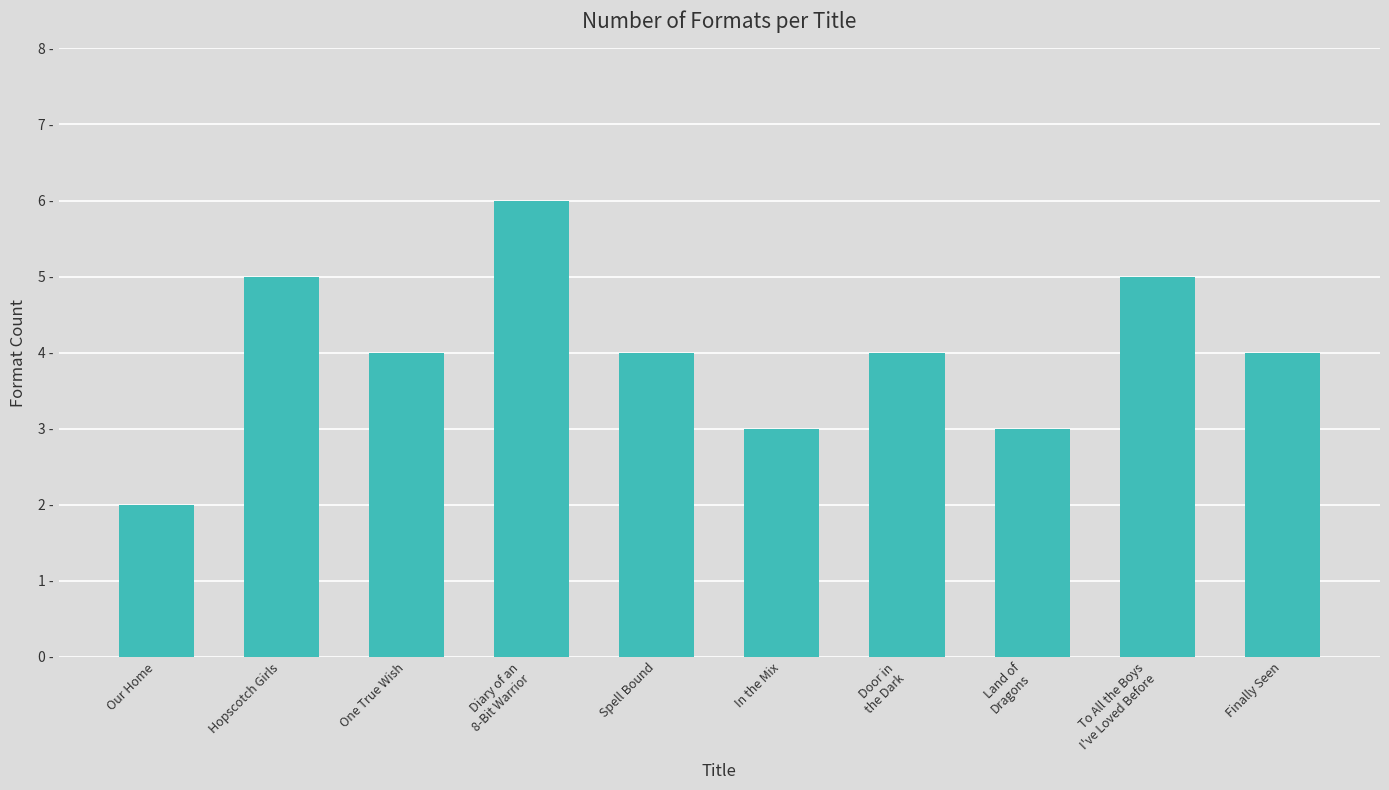

Does the chart contain any negative values?

No